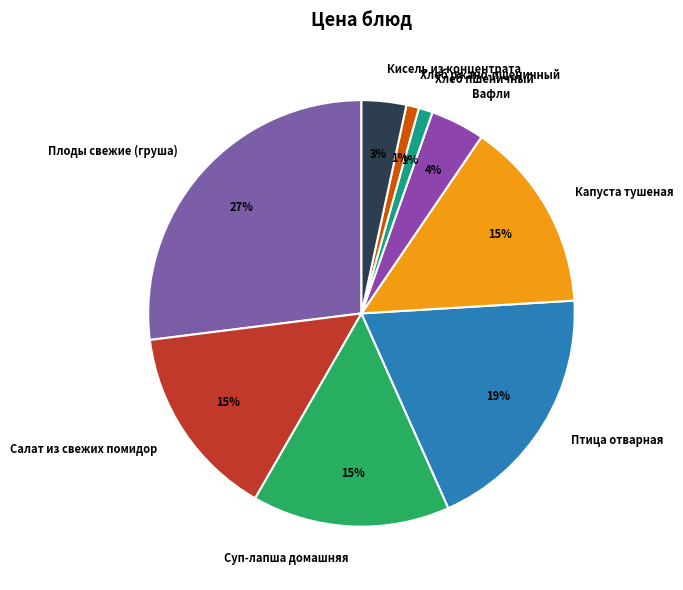

Is there any slice that represents more than half of the pie?

No